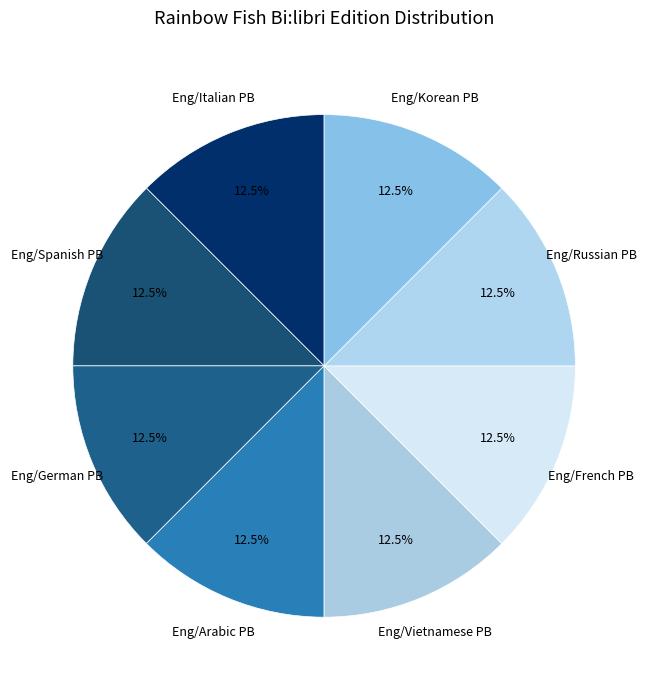

How many slices are in this pie chart?

8